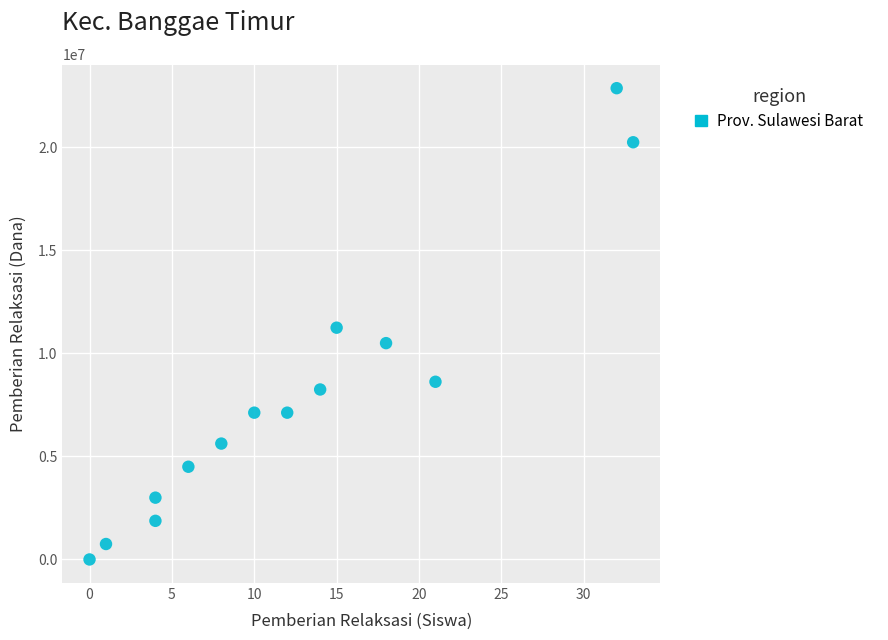

What is the range of X values (max minus min)?

33